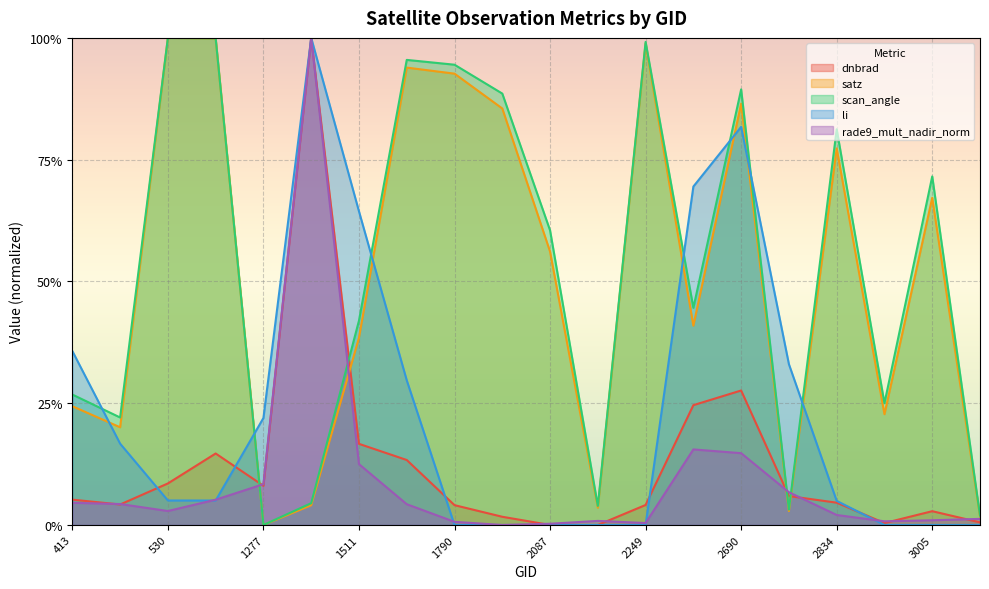

Which series has the widest spread of values?

dnbrad